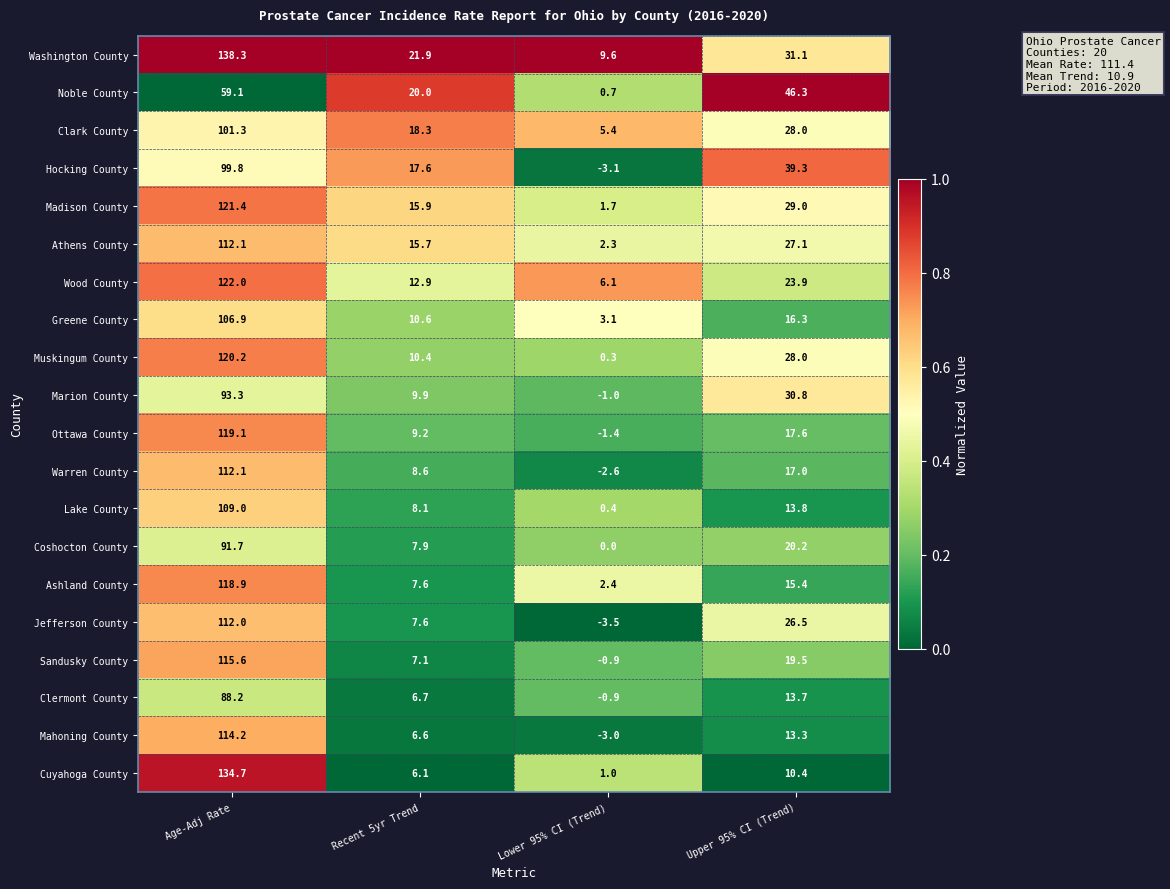

The Clark County series shows 28.0 at Upper 95% CI (Trend). True or false?

True